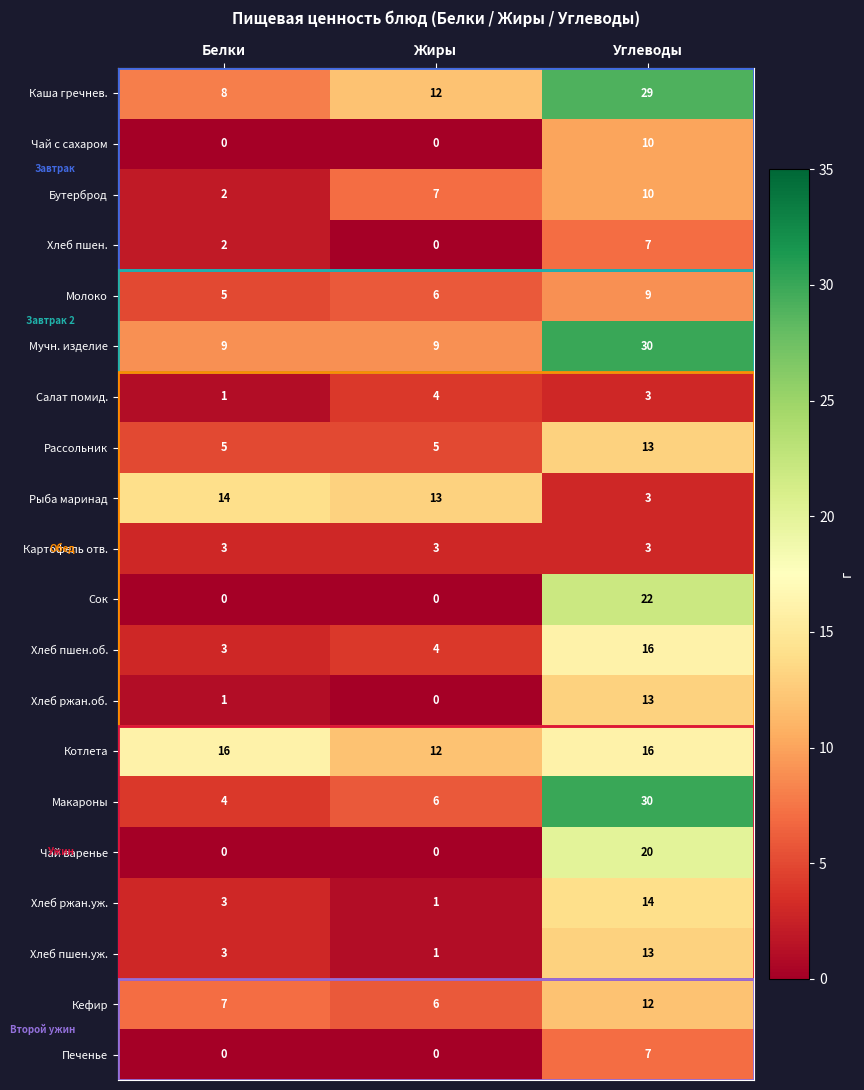

At which category is the sum across all series the highest?

Углеводы